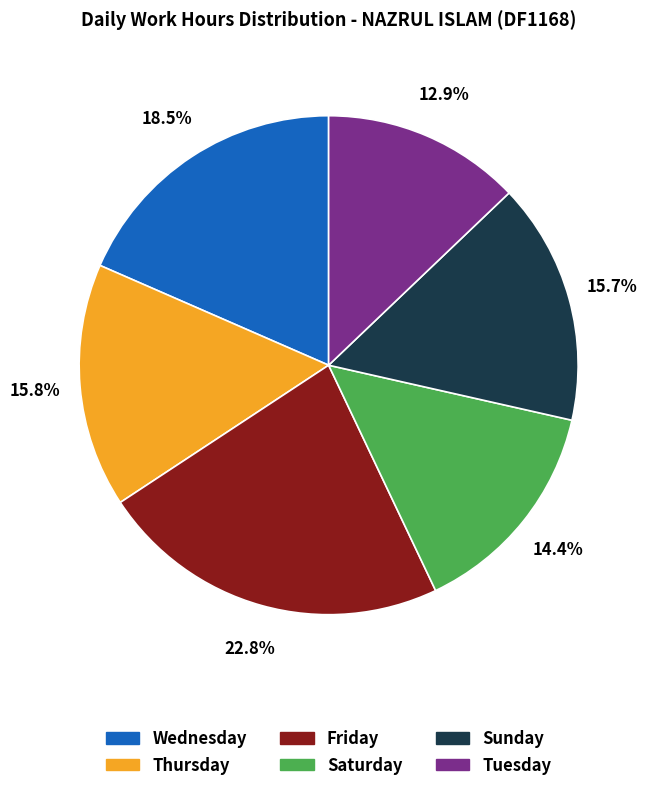

Is there any slice that represents more than half of the pie?

No